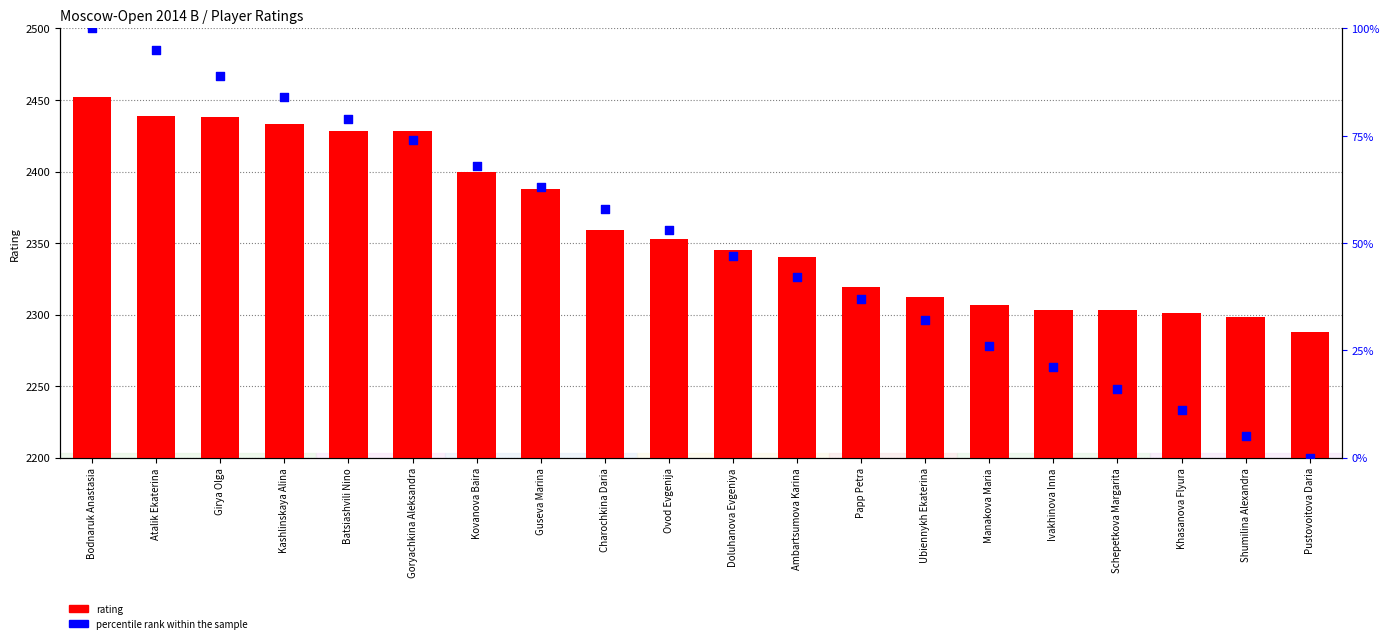

Which series has the largest total across all categories?

rating